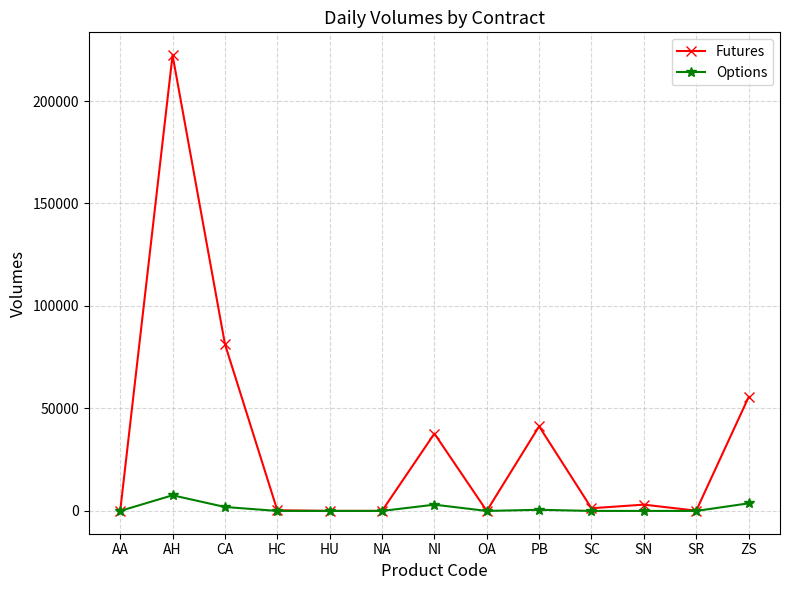

Where is the first local maximum for Options?

AH